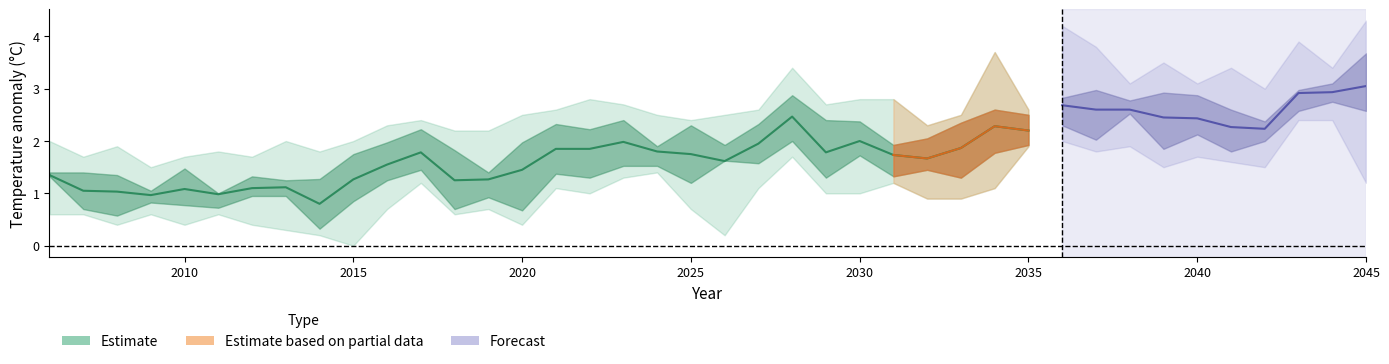

What is the sum of all bcc.csm1.1_RCP85 values?

77.2